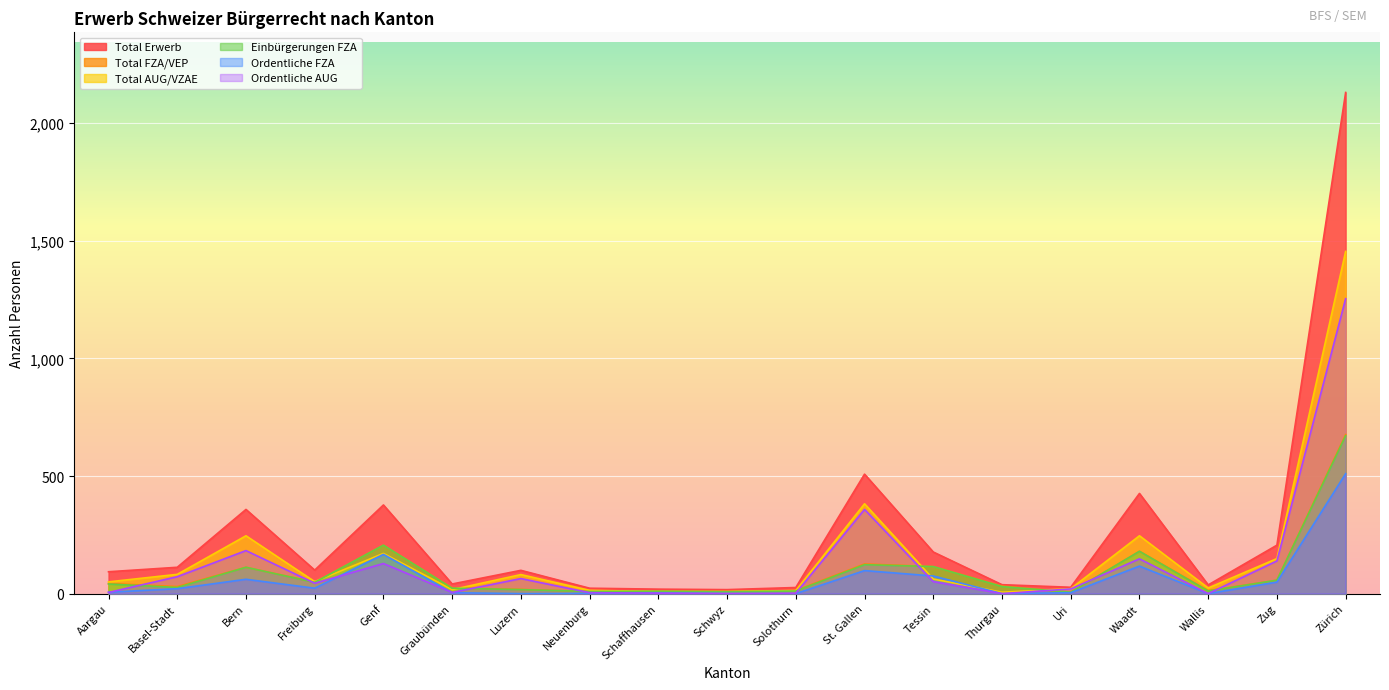

Is it true that Ordentliche FZA equals 6 at Graubünden?

False